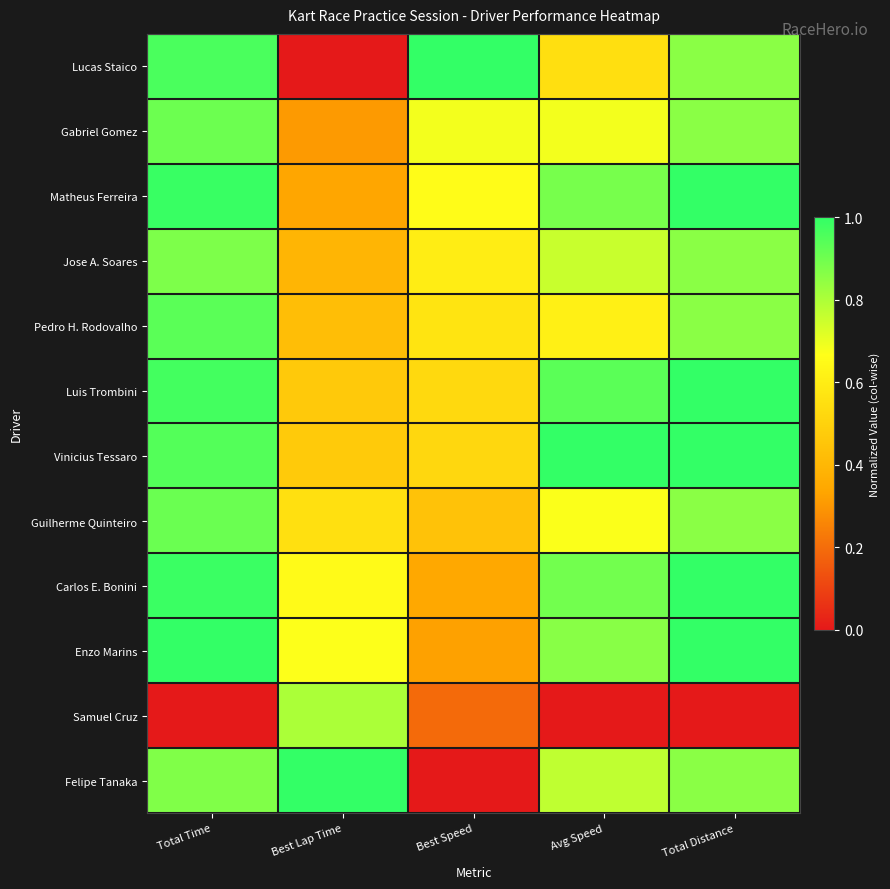

Reading left to right, list all the values displayed in this chart.

Lucas Staico: Total Time=1.0	Best Lap Time=0.0	Best Speed=1.0	Avg Speed=0.5	Total Distance=0.9
Gabriel Gomez: Total Time=0.9	Best Lap Time=0.3	Best Speed=0.7	Avg Speed=0.7	Total Distance=0.9
Matheus Ferreira: Total Time=1.0	Best Lap Time=0.3	Best Speed=0.7	Avg Speed=0.9	Total Distance=1.0
Jose A. Soares: Total Time=0.9	Best Lap Time=0.4	Best Speed=0.6	Avg Speed=0.8	Total Distance=0.9
Pedro H. Rodovalho: Total Time=0.9	Best Lap Time=0.4	Best Speed=0.6	Avg Speed=0.6	Total Distance=0.9
Luis Trombini: Total Time=1.0	Best Lap Time=0.5	Best Speed=0.5	Avg Speed=0.9	Total Distance=1.0
Vinicius Tessaro: Total Time=0.9	Best Lap Time=0.5	Best Speed=0.5	Avg Speed=1.0	Total Distance=1.0
Guilherme Quinteiro: Total Time=0.9	Best Lap Time=0.6	Best Speed=0.4	Avg Speed=0.7	Total Distance=0.9
Carlos E. Bonini: Total Time=1.0	Best Lap Time=0.6	Best Speed=0.3	Avg Speed=0.9	Total Distance=1.0
Enzo Marins: Total Time=1.0	Best Lap Time=0.7	Best Speed=0.3	Avg Speed=0.9	Total Distance=1.0
Samuel Cruz: Total Time=0.0	Best Lap Time=0.8	Best Speed=0.2	Avg Speed=0.0	Total Distance=0.0
Felipe Tanaka: Total Time=0.9	Best Lap Time=1.0	Best Speed=0.0	Avg Speed=0.8	Total Distance=0.9